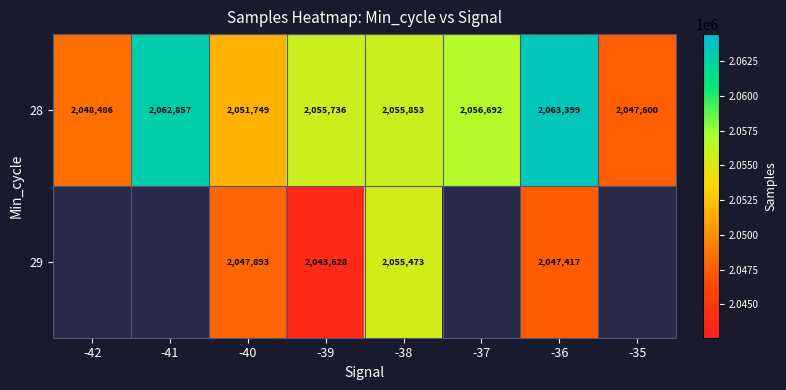

What is the spread (max minus min) of values at -36?

15982